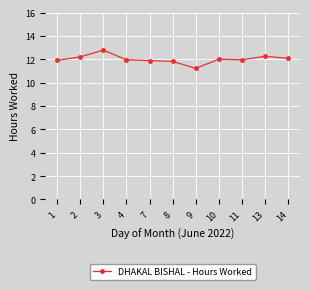

What is the value of the 4th point from the left?

12.0